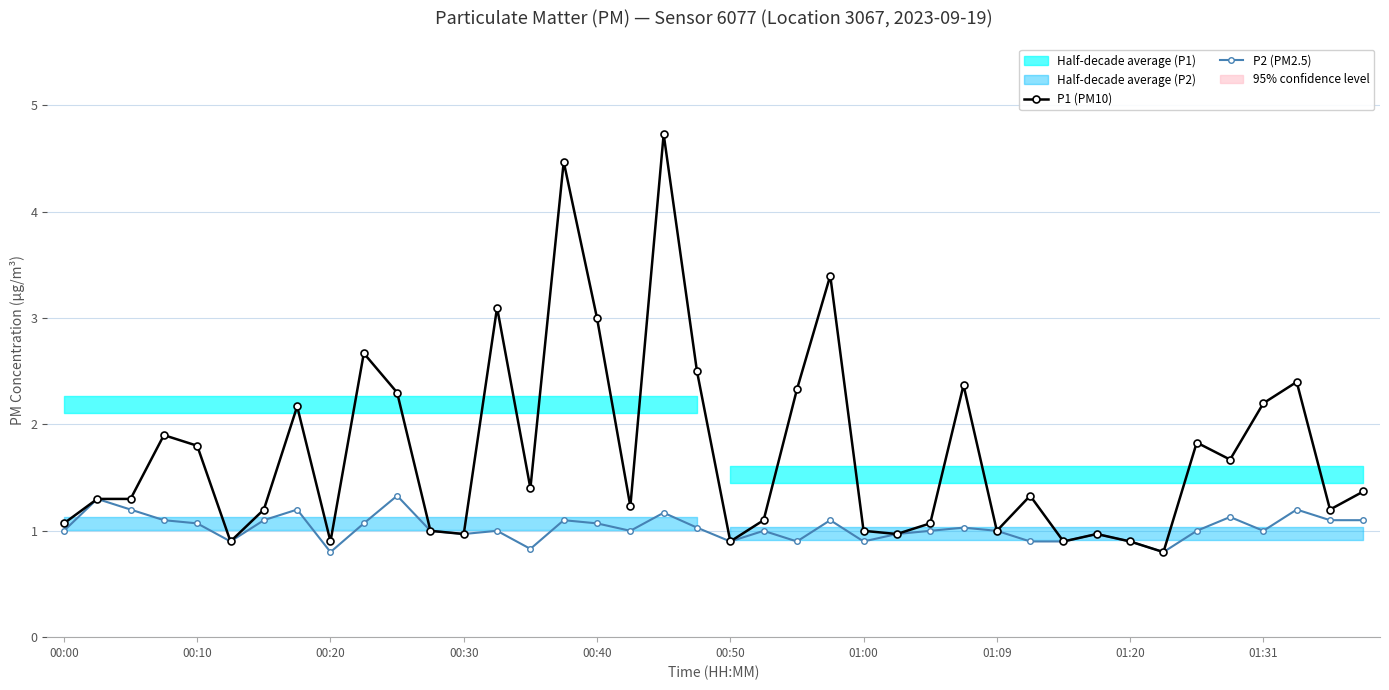

Count the number of categories in the chart.

40